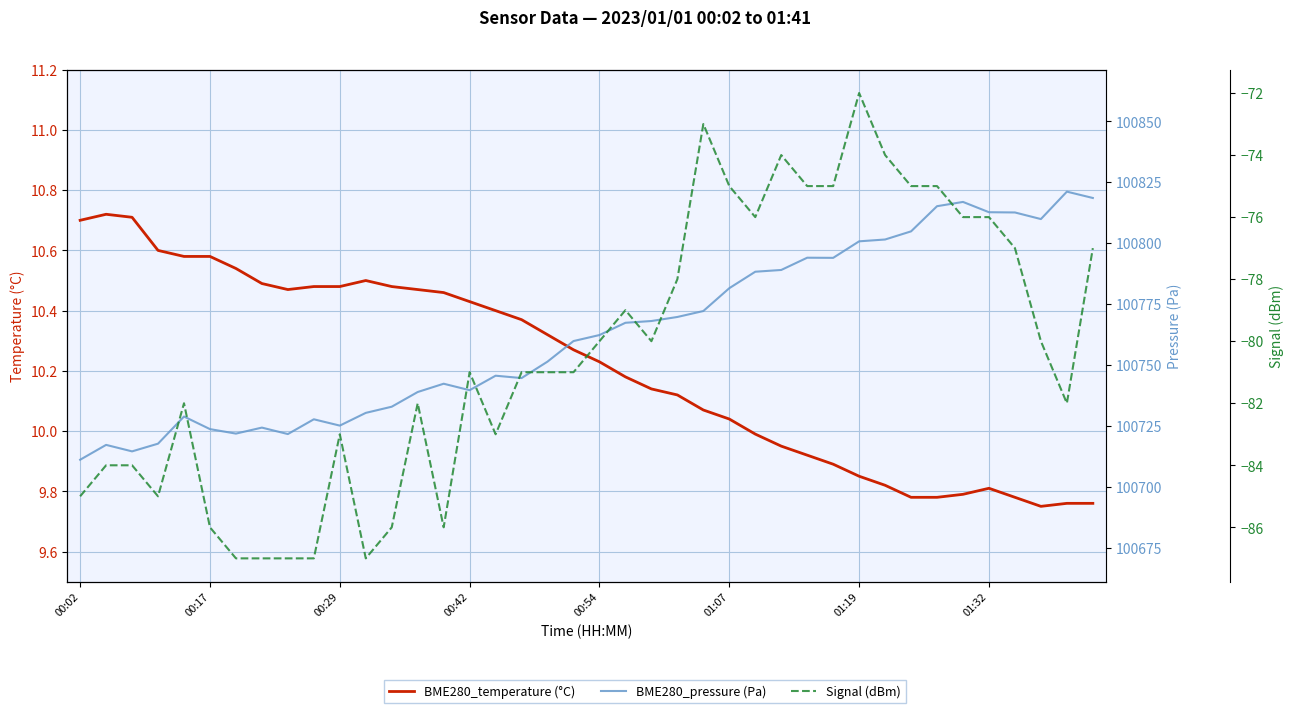

True or false: Signal (dBm) and BME280_temperature (°C) intersect in this chart.

False